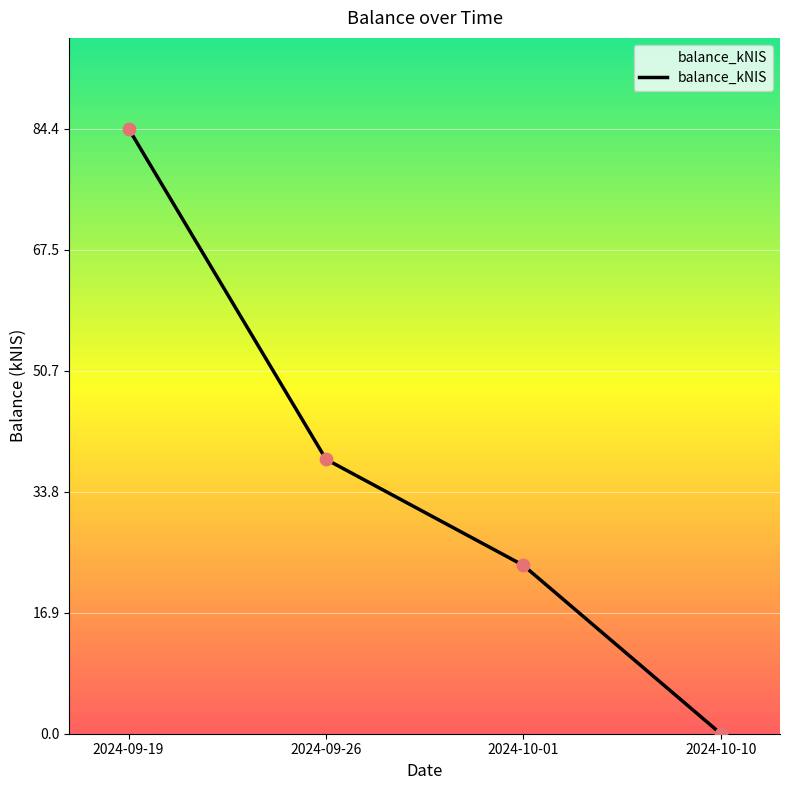

What is the ratio of the value at 2024-10-01 to the value at 2024-09-26?

0.6